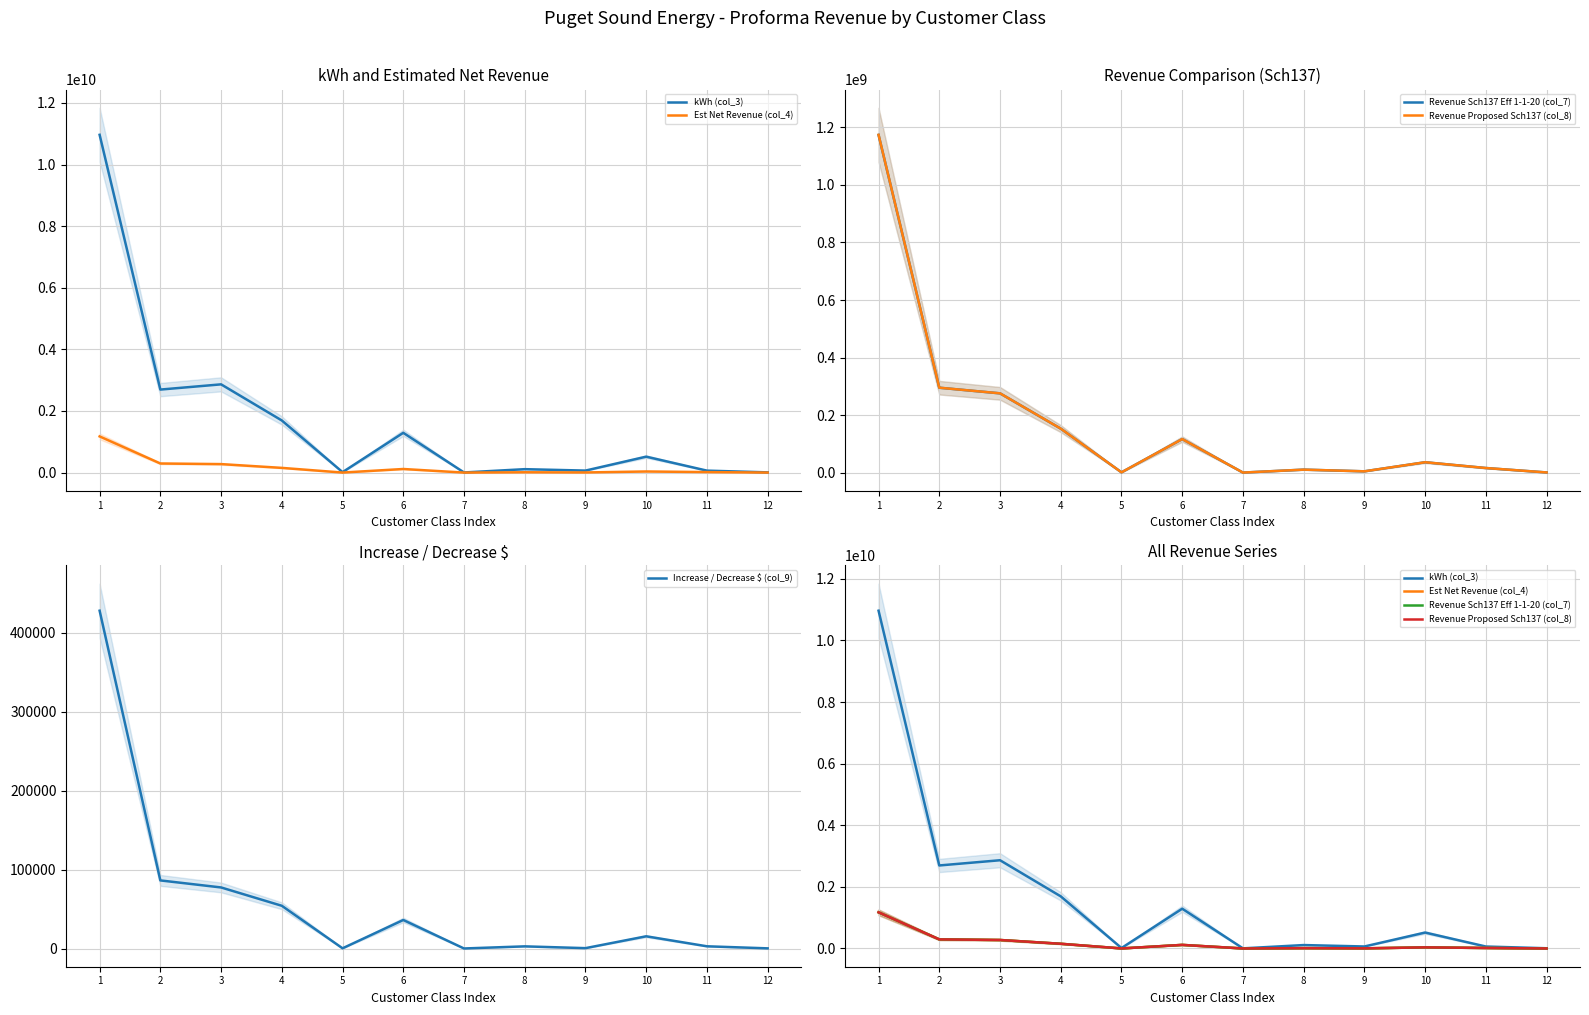

Is it true that kWh (col_3) equals 4176219703.3 at 2?

False